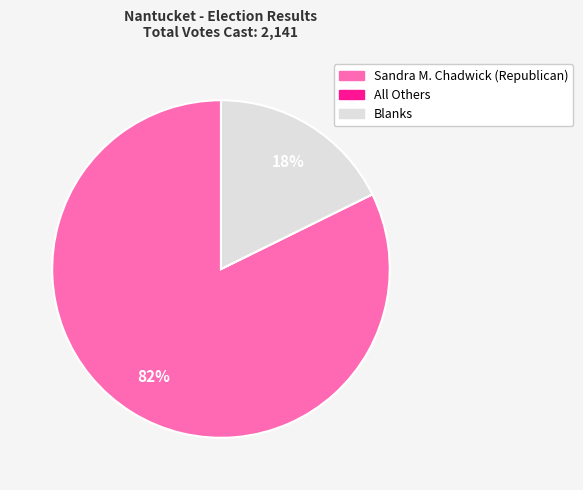

Does Blanks account for over 50% of the chart?

No